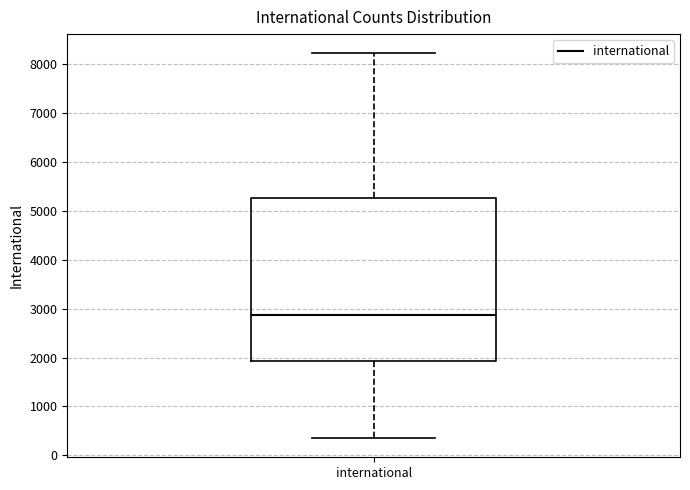

Where does the median line of the box for international sit on the y-axis? The values are not printed on the chart, so give them approximately, as read against the axis.

2900